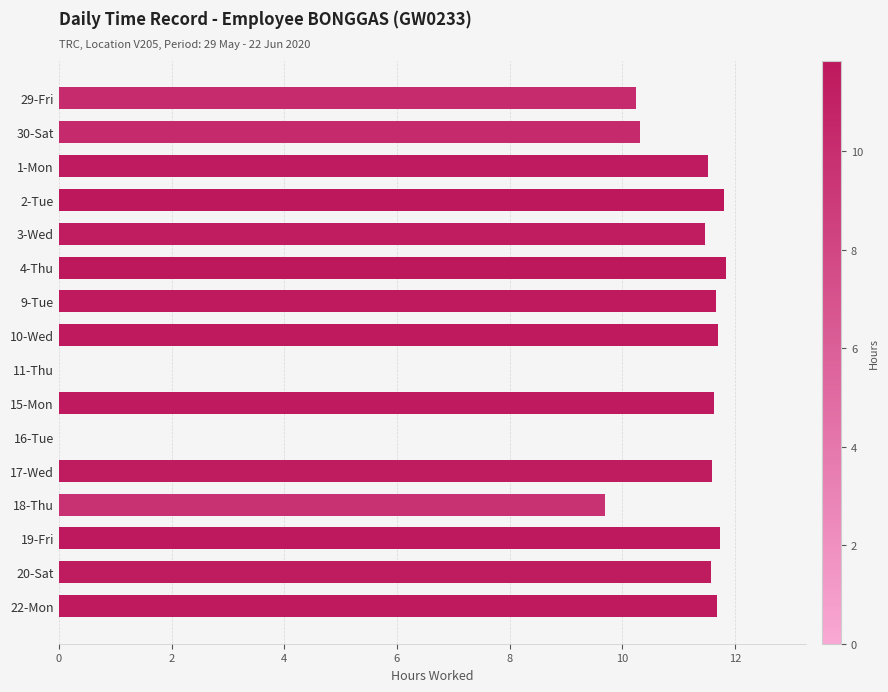

What is the change in value from 18-Thu to 22-Mon?

+2.0